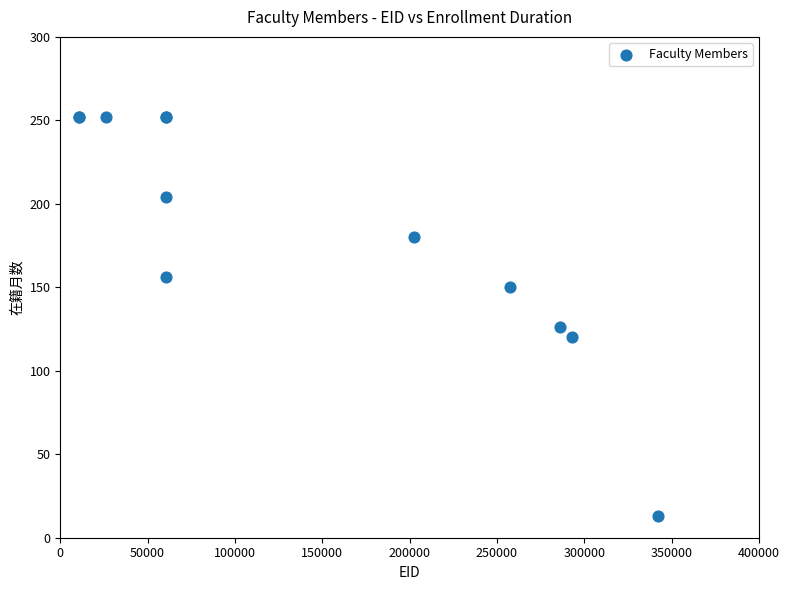

What Y value in the scatter plot is closest to 132?

126